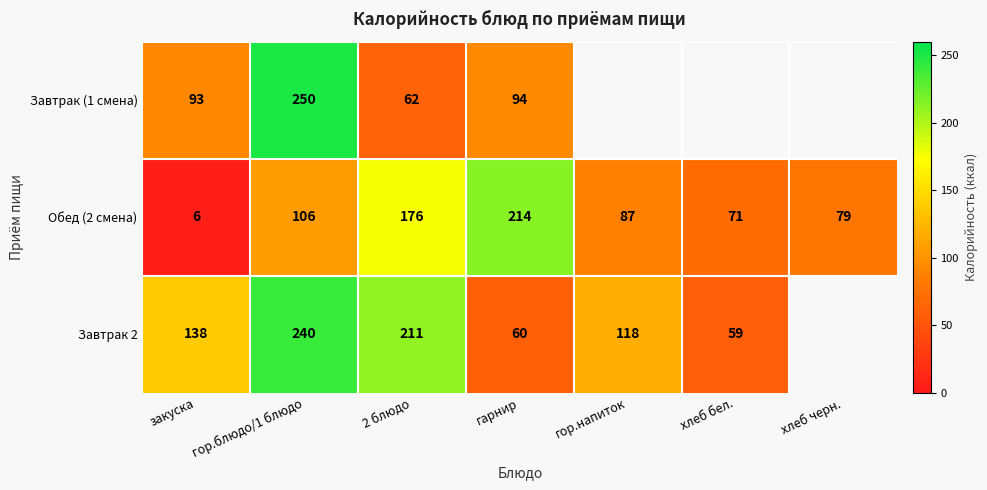

The value of Обед (2 смена) at гарнир is 214. True or false?

True